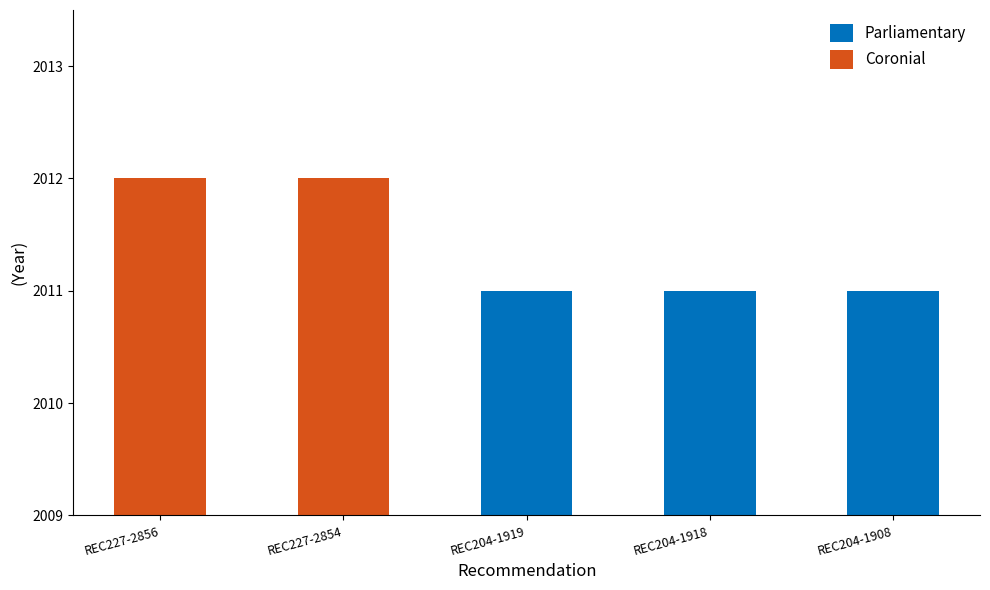

How many bars are there in total?

5